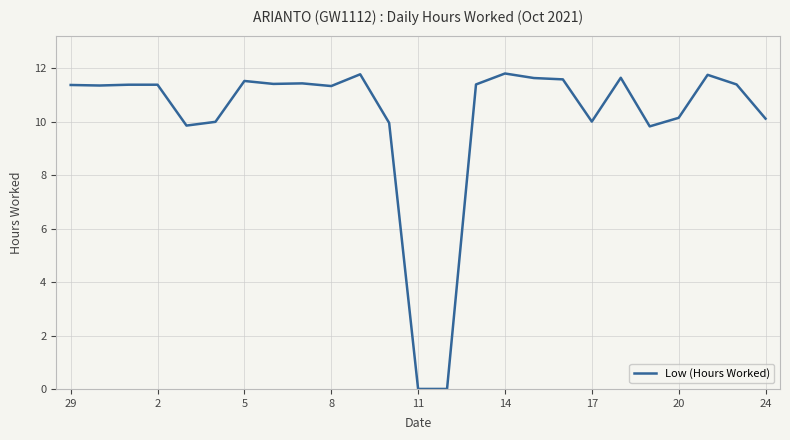

What is the difference between the maximum and second lowest values?

11.8